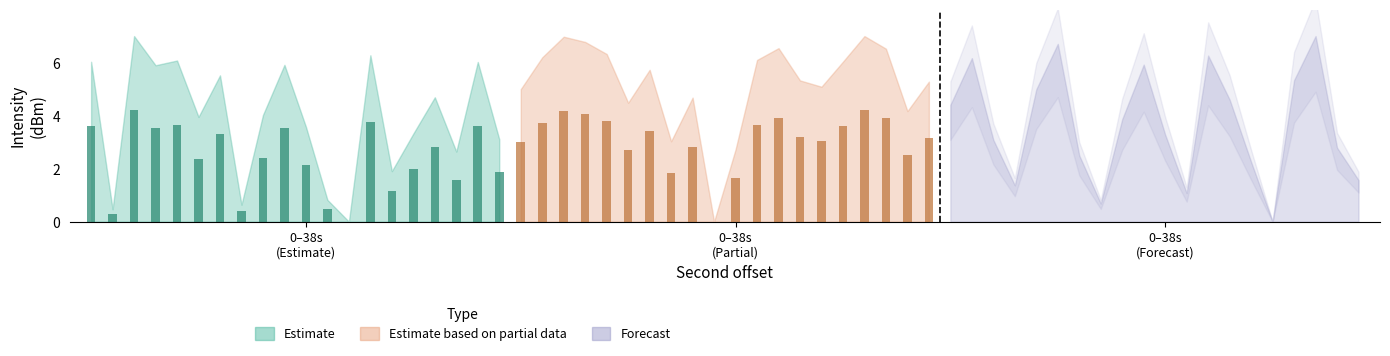

Which series changed the most between 10 and 30?

Estimate based on partial data